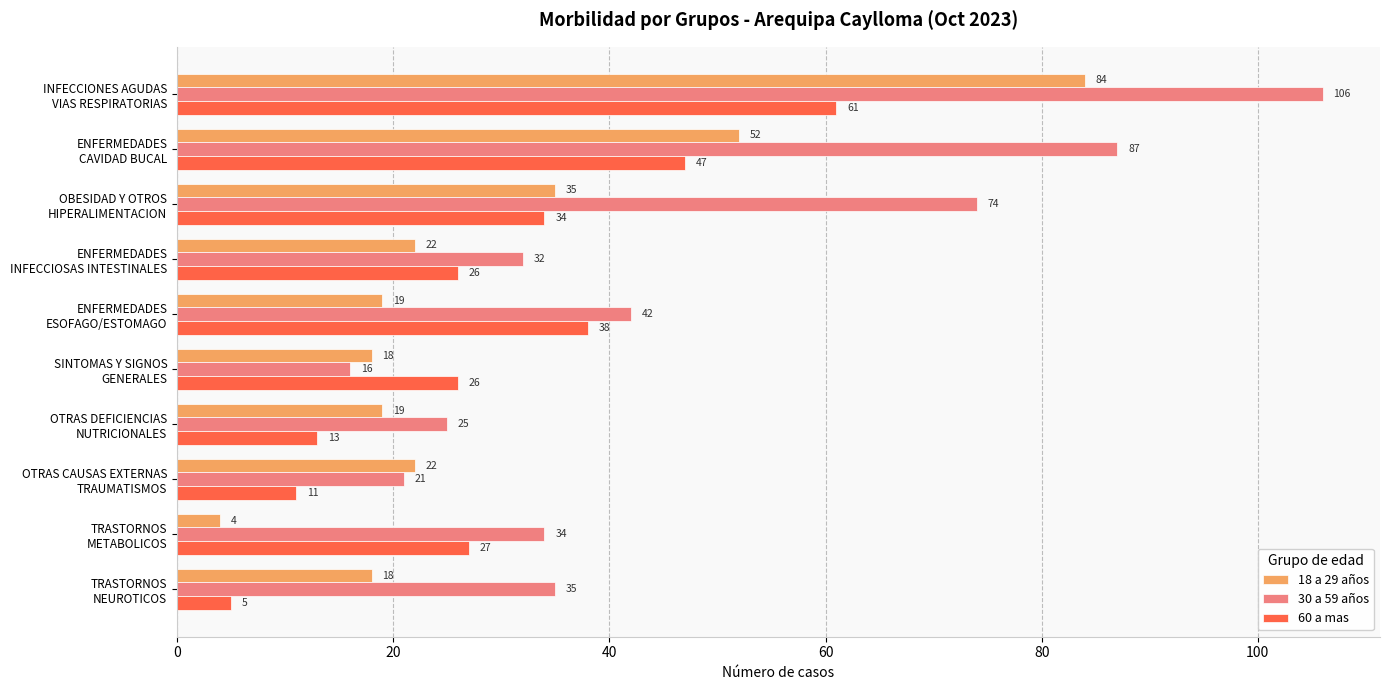

Which series has the widest spread of values?

30 a 59 años